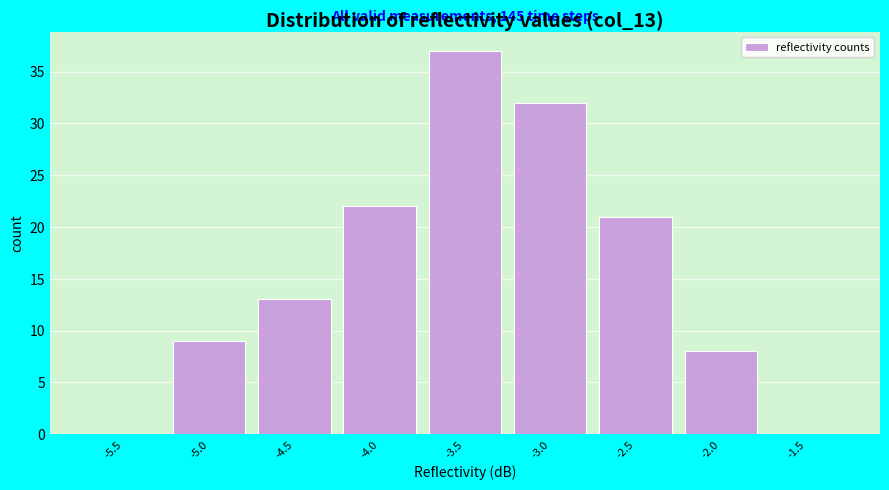

Reading left to right, list all the values displayed in this chart.

-5.5=0	-5.0=9	-4.5=13	-4.0=22	-3.5=37	-3.0=32	-2.5=21	-2.0=8	-1.5=0